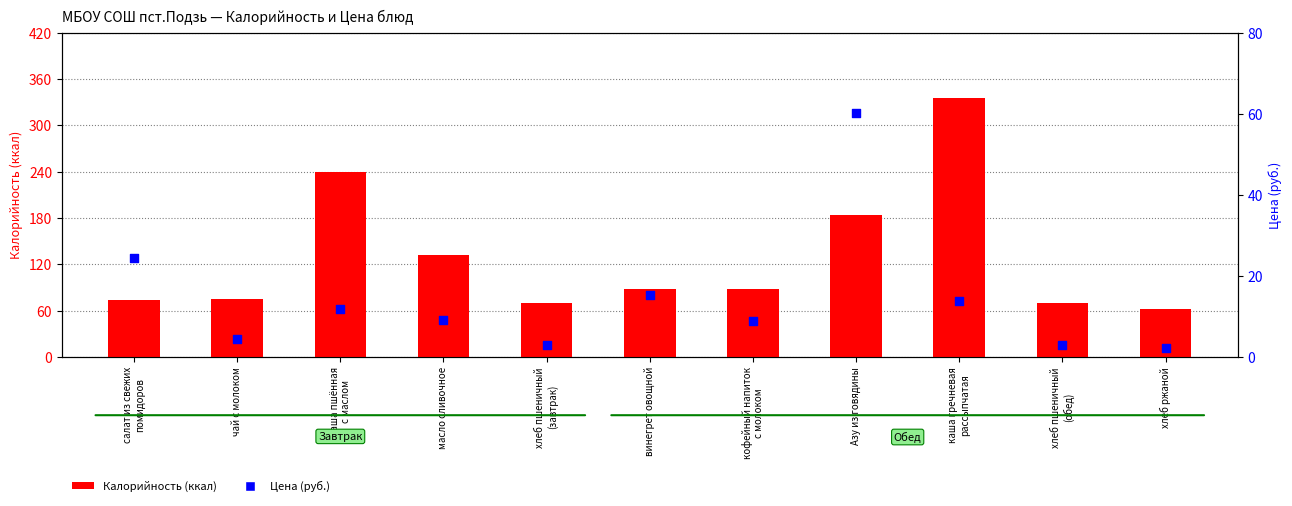

Which series has the largest total across all categories?

Калорийность